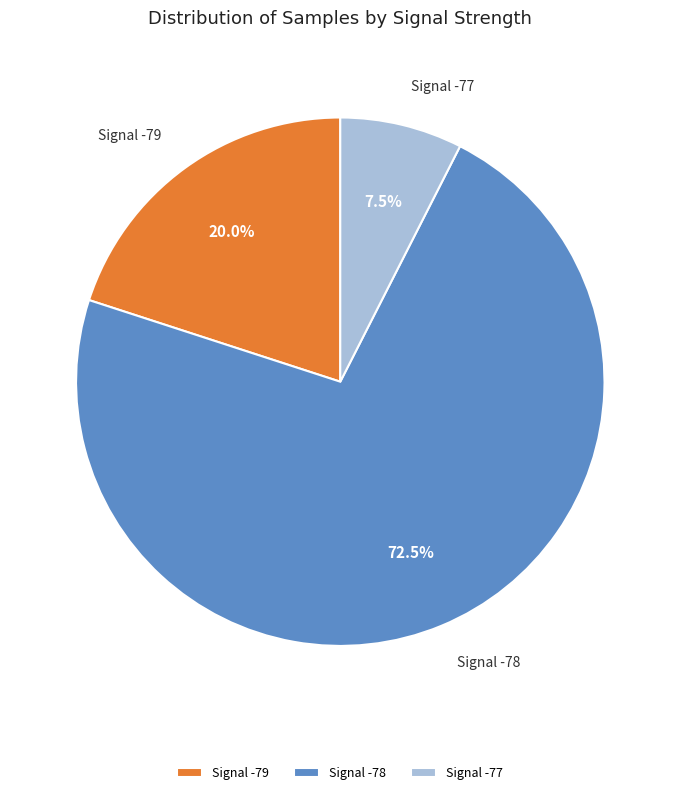

What percentage is NOT represented by Signal -79?

80.0%